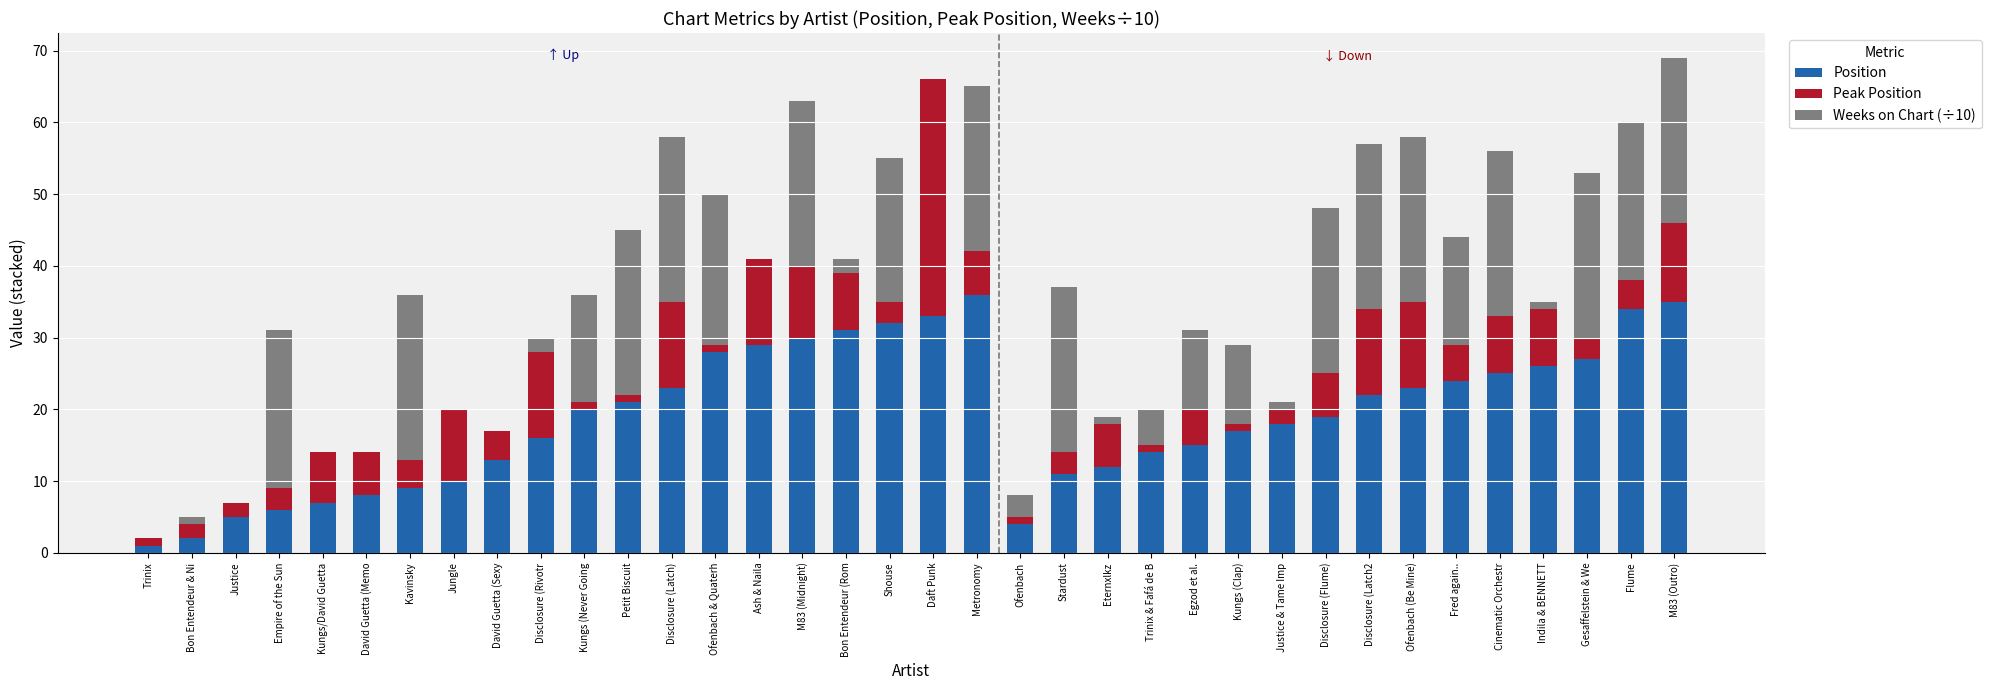

What is the maximum value for Position?

36